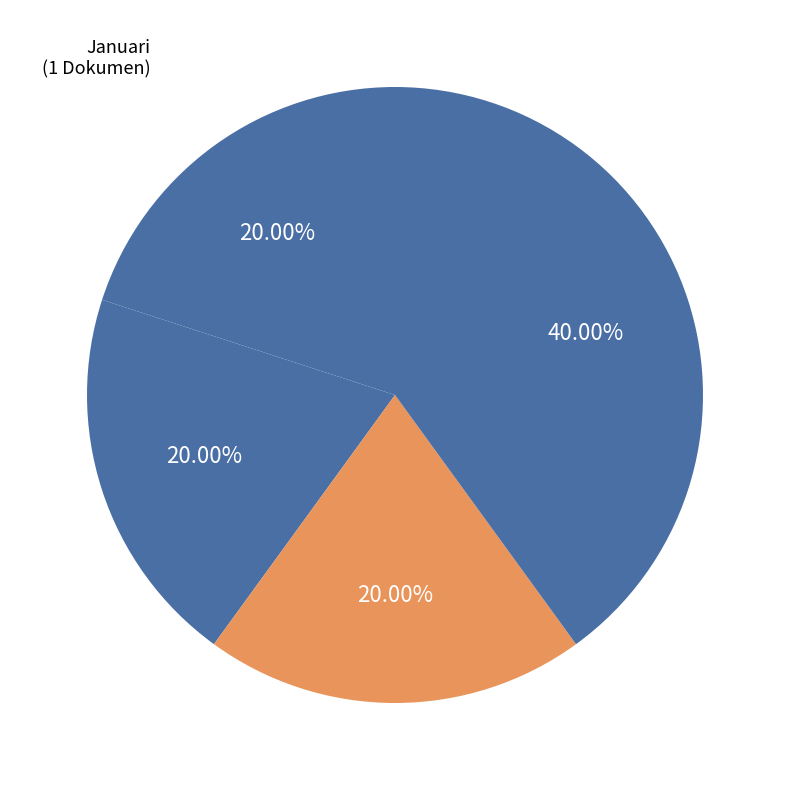

Count the number of slices in the pie.

4